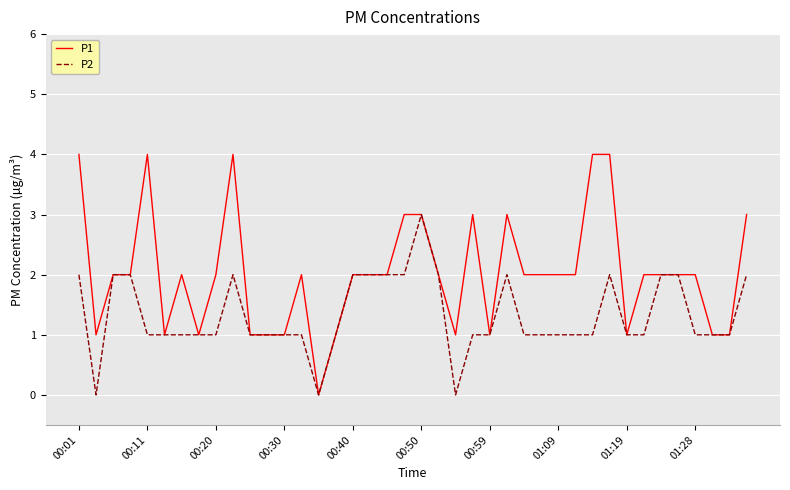

What is the greatest value displayed?

4